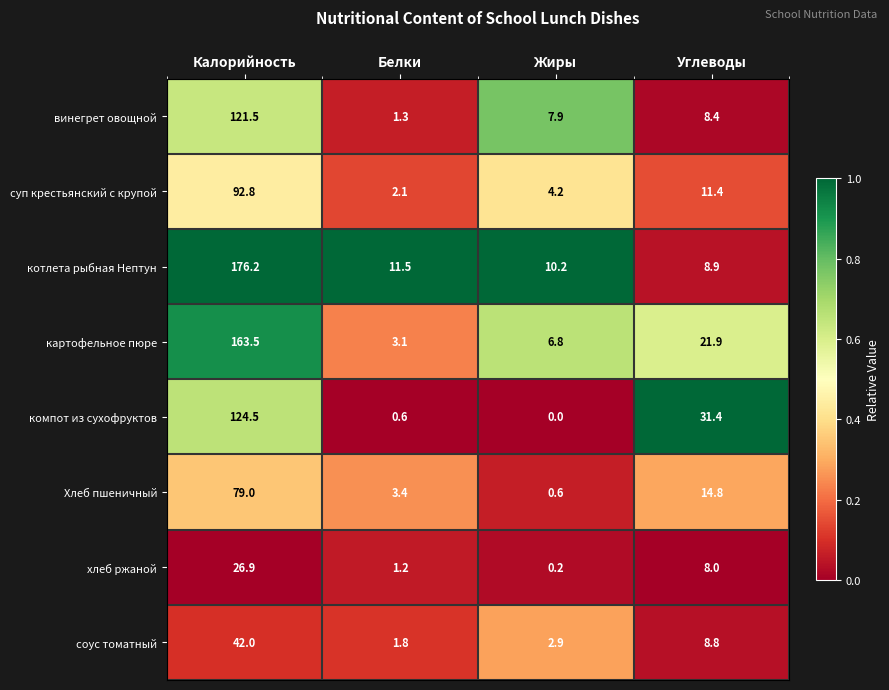

The value of Хлеб пшеничный at Калорийность is 79.0. True or false?

True